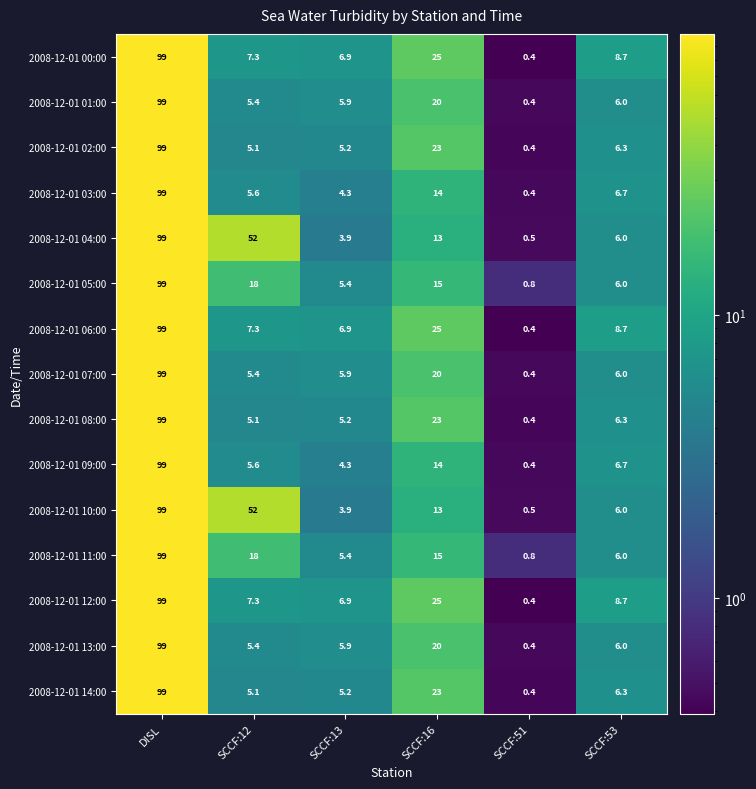

The 2008-12-01 00:00 series shows 99.0 at DISL. True or false?

True